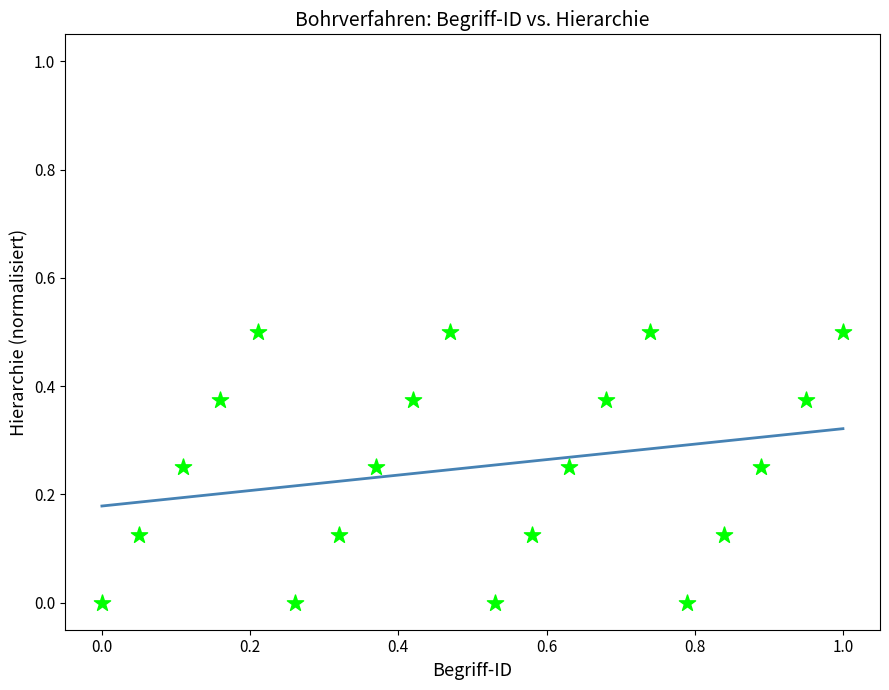

What is the range of X values (max minus min)?

1.0